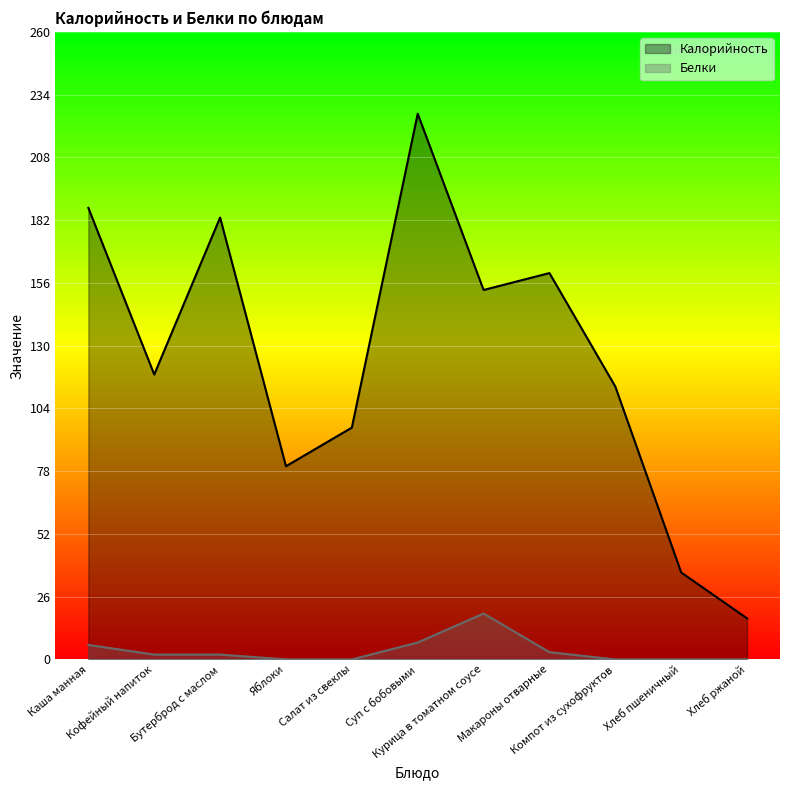

At which label does Калорийность reach its peak?

Суп с бобовыми